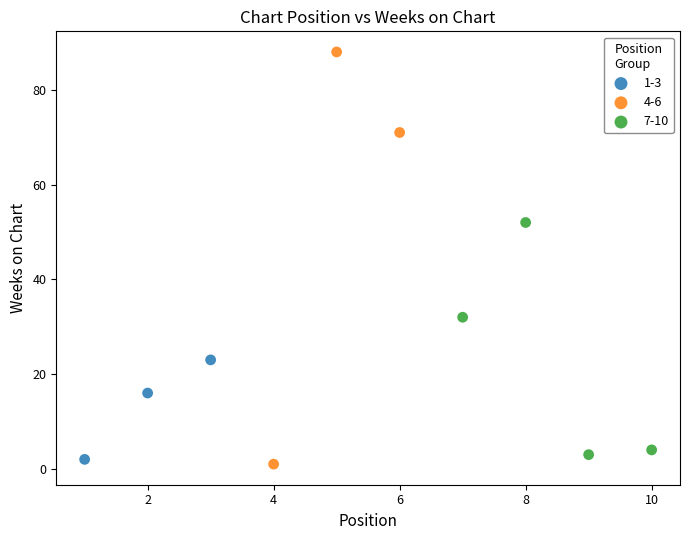

Which series contains the highest Y value?

4-6